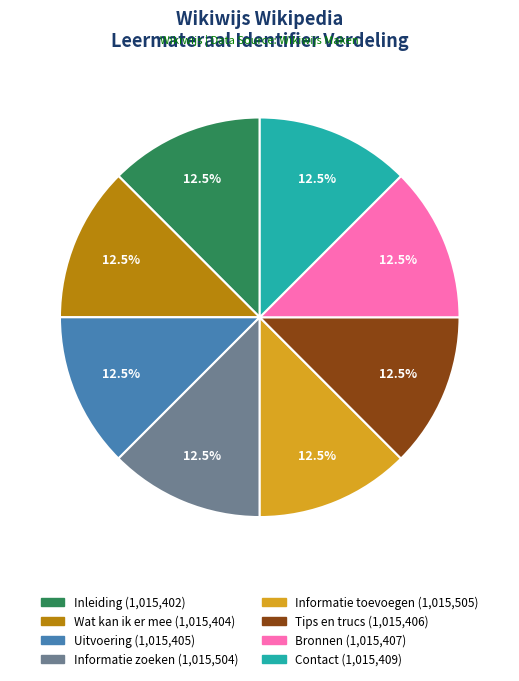

What portion of the pie excludes Informatie toevoegen?

87.5%